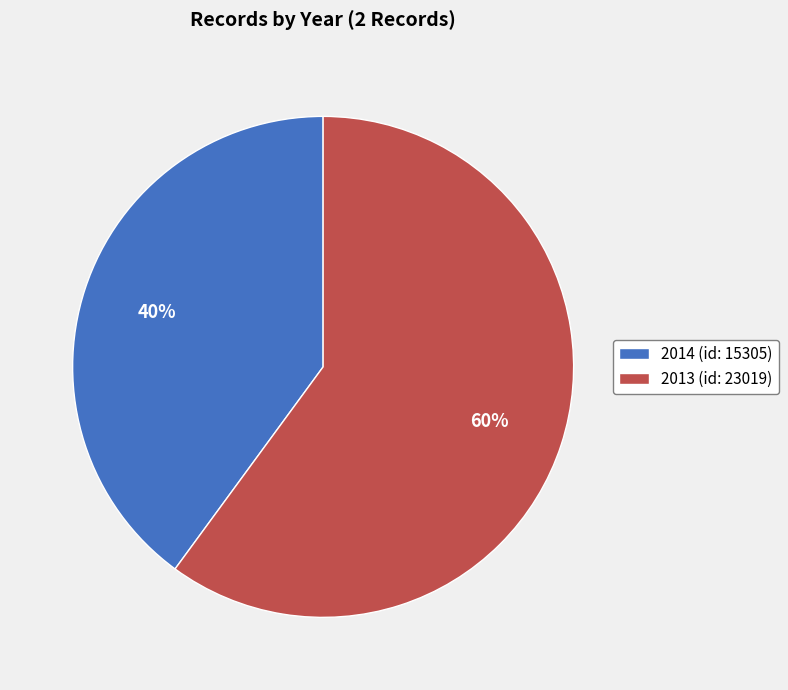

Is 2013 (id: 23019) the majority of the pie?

Yes